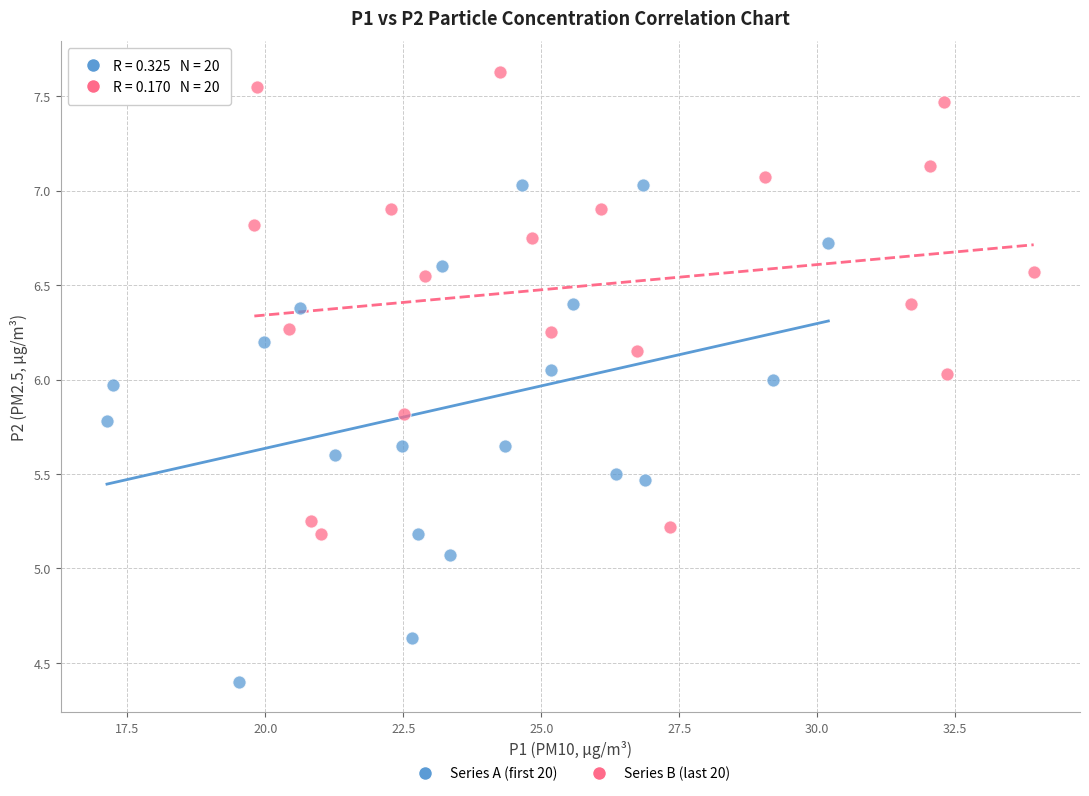

Which series contains the lowest Y value?

Series A (first 20)